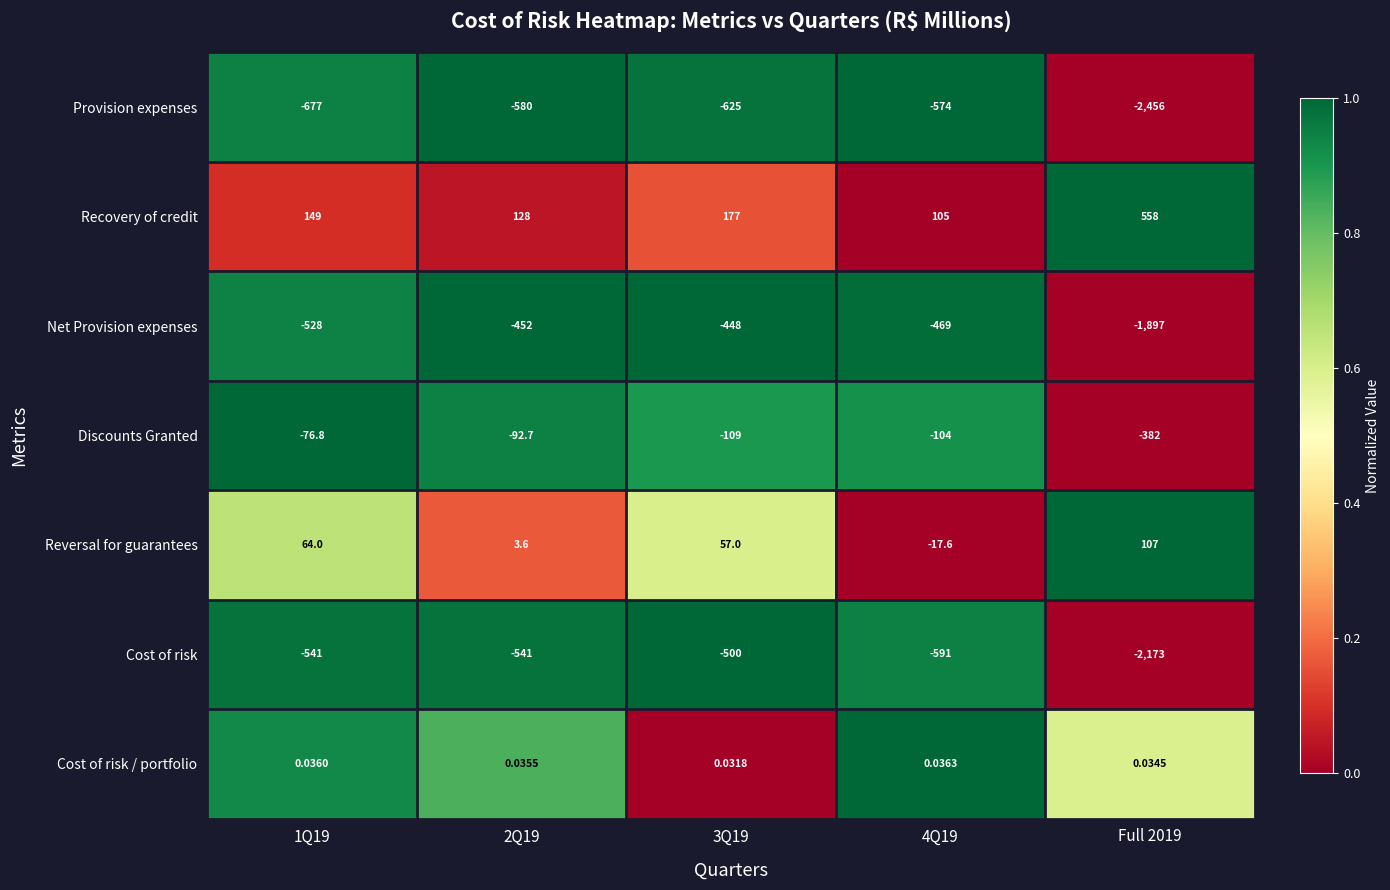

Which category has the highest value across all series?

Full 2019